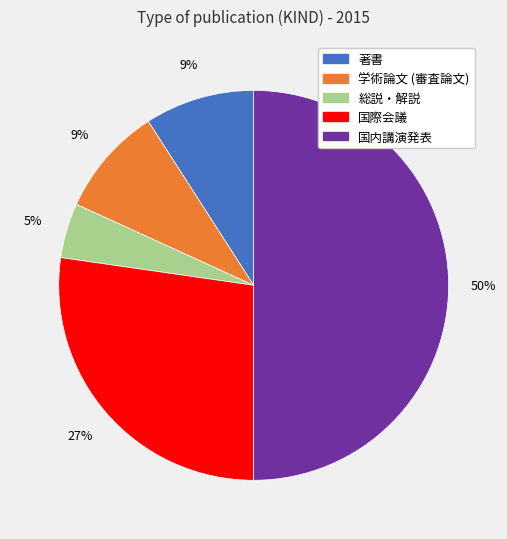

Does 国際会議 represent more than half of the total?

No